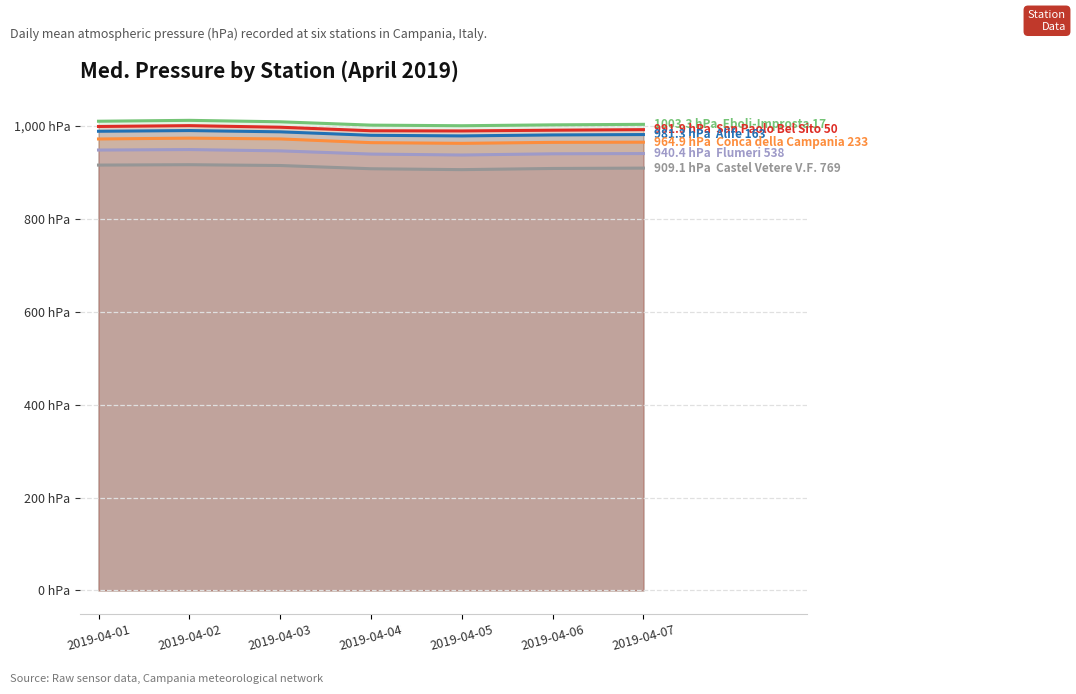

How many lines are shown in the chart?

6